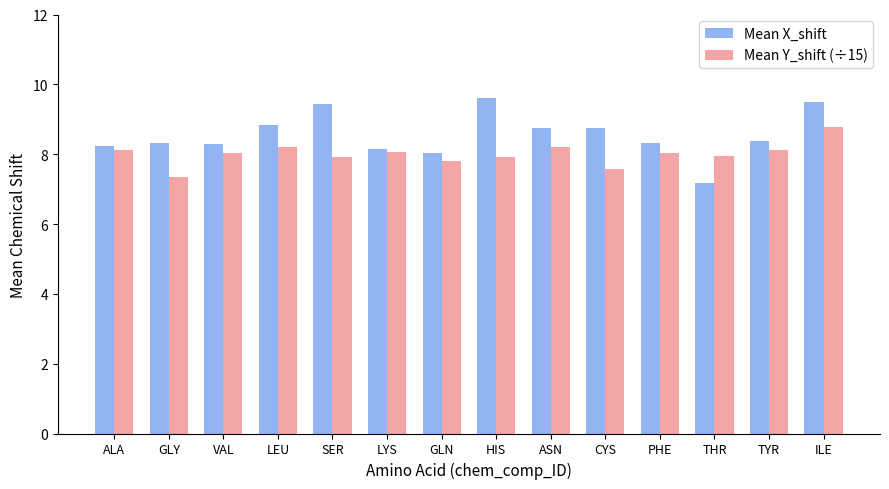

What is the greatest value displayed?

9.6